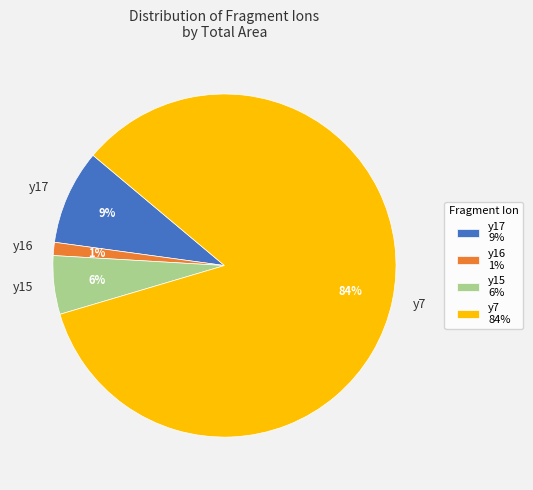

Is there a majority slice in this chart?

Yes